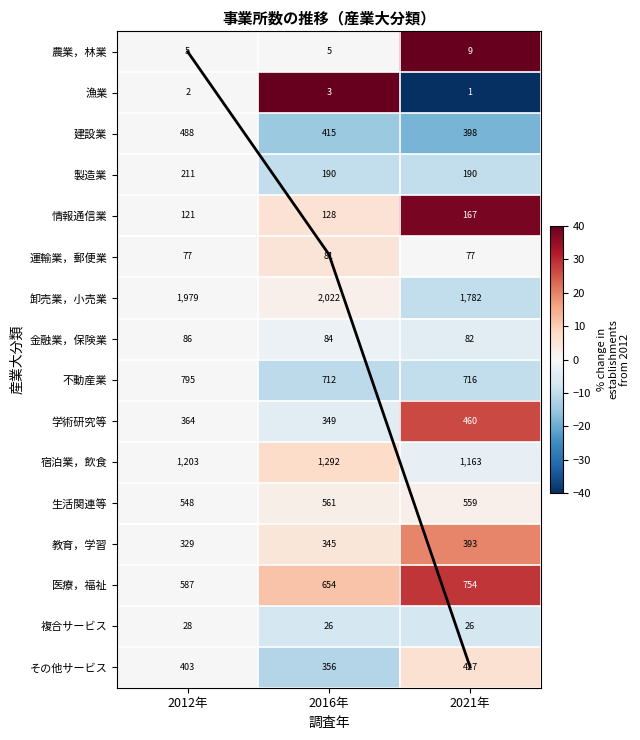

What is the minimum value shown in the chart?

-50.0